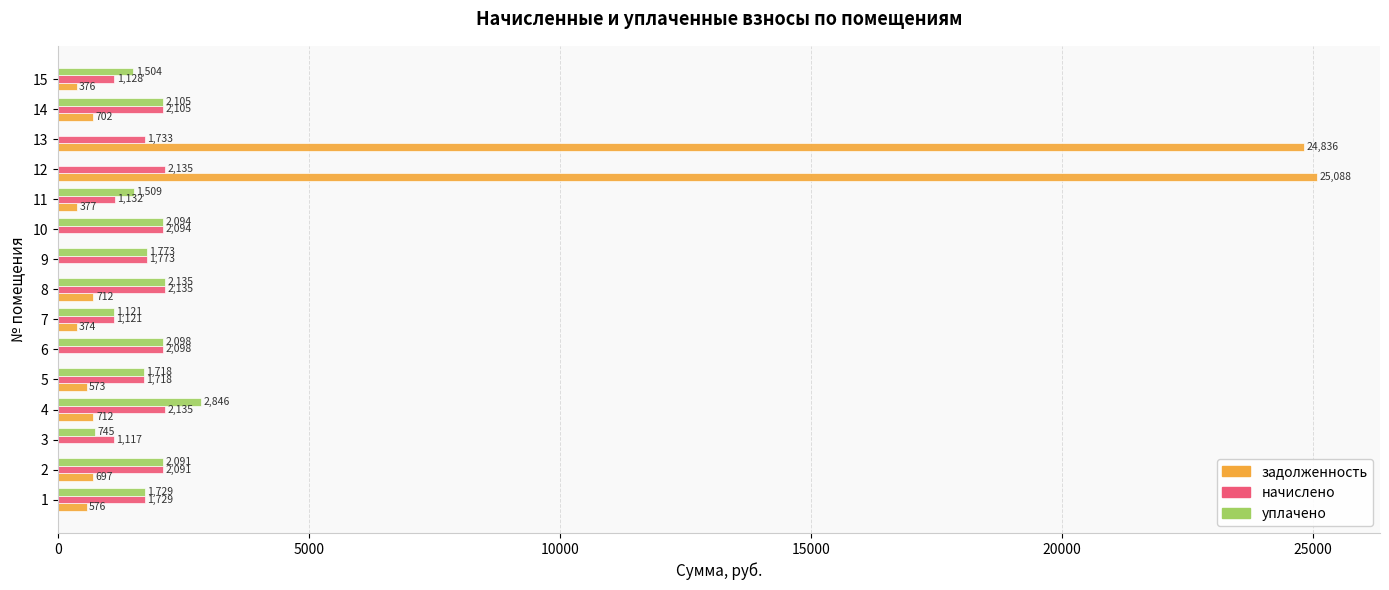

The уплачено series shows 3256.0 at 8. True or false?

False